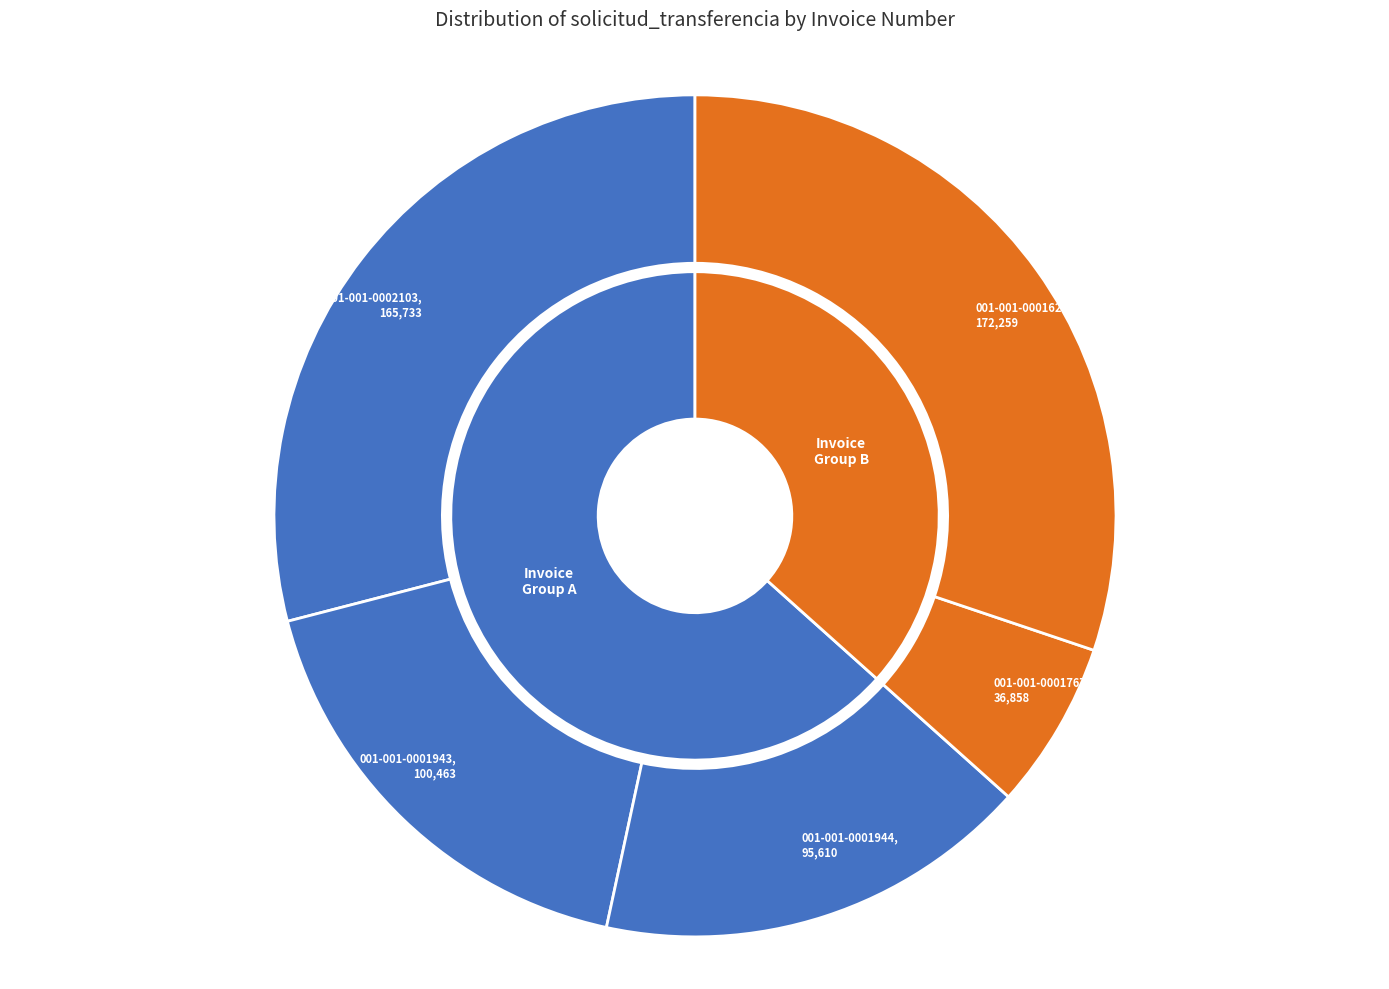

The 001-001-0001767 slice represents 1% of the pie. True or false?

False